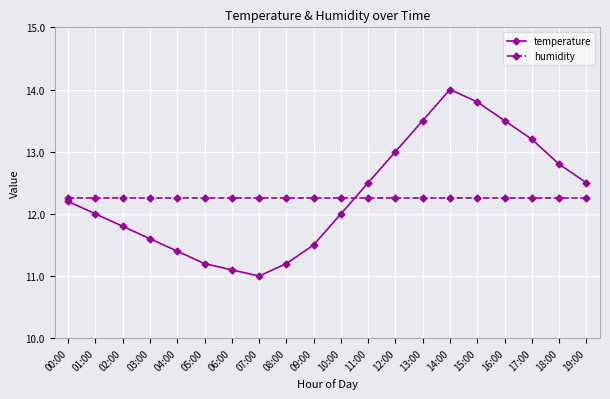

Reading left to right, what are all the values shown in this chart?

temperature: 00:00=12.2	01:00=12.0	02:00=11.8	03:00=11.6	04:00=11.4	05:00=11.2	06:00=11.1	07:00=11.0	08:00=11.2	09:00=11.5	10:00=12.0	11:00=12.5	12:00=13.0	13:00=13.5	14:00=14.0	15:00=13.8	16:00=13.5	17:00=13.2	18:00=12.8	19:00=12.5
humidity: 00:00=12.3	01:00=12.3	02:00=12.3	03:00=12.3	04:00=12.3	05:00=12.3	06:00=12.3	07:00=12.3	08:00=12.3	09:00=12.3	10:00=12.3	11:00=12.3	12:00=12.3	13:00=12.3	14:00=12.3	15:00=12.3	16:00=12.3	17:00=12.3	18:00=12.3	19:00=12.3